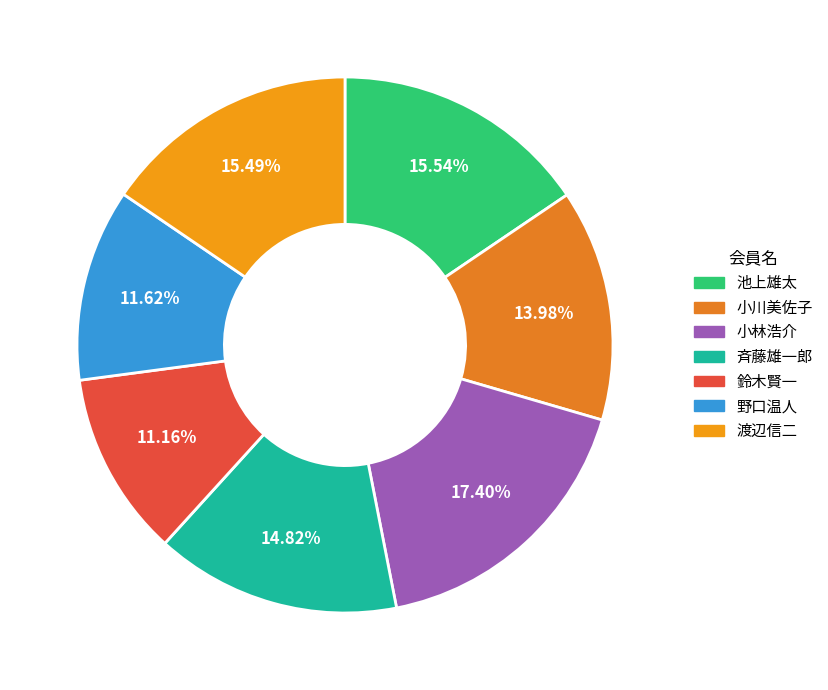

Does 斉藤雄一郎 represent more than half of the total?

No